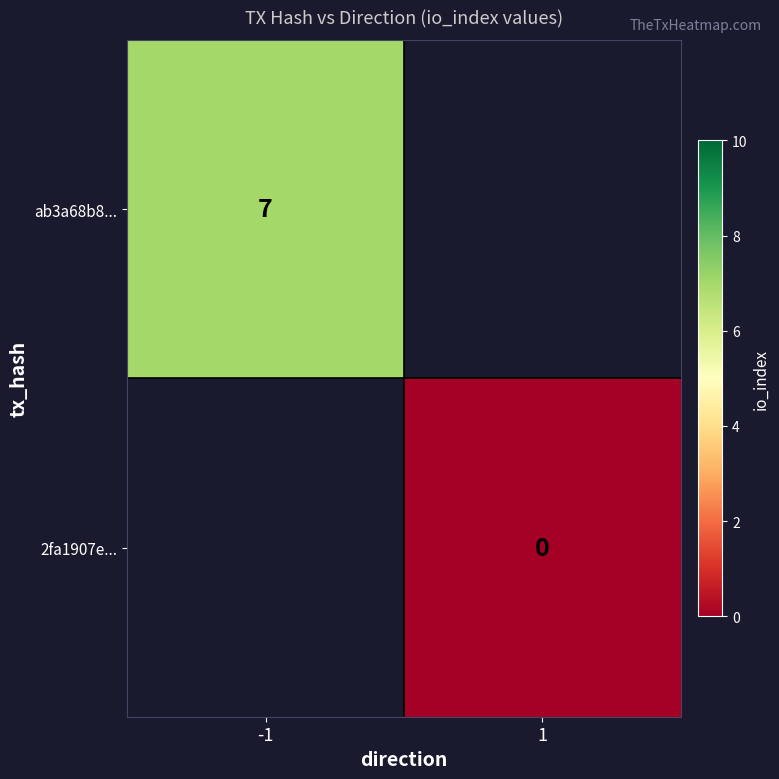

The value of ab3a68b8... at -1 is 5. True or false?

False